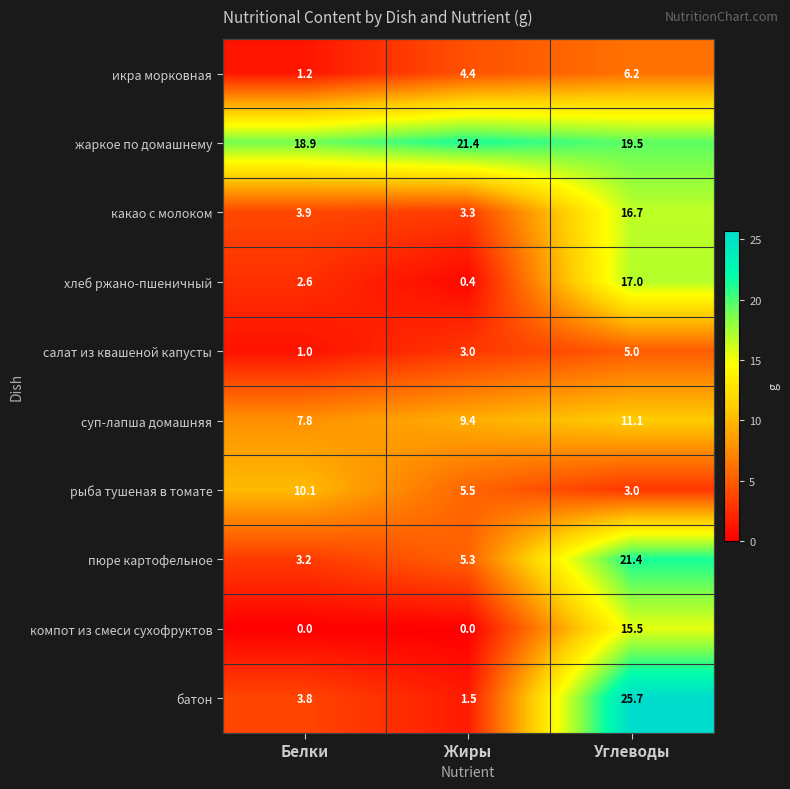

Which series has the largest total across all categories?

жаркое по домашнему